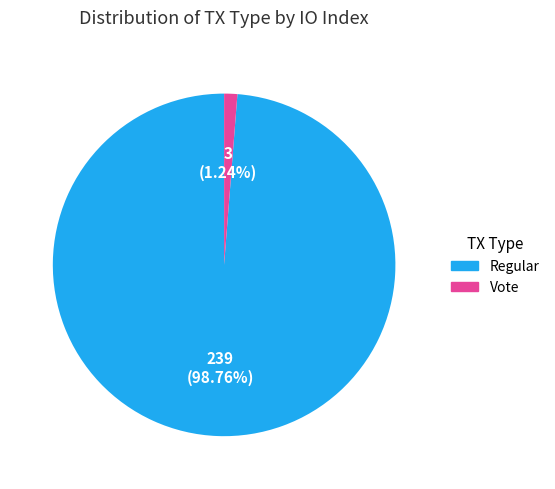

Is there a majority slice in this chart?

Yes